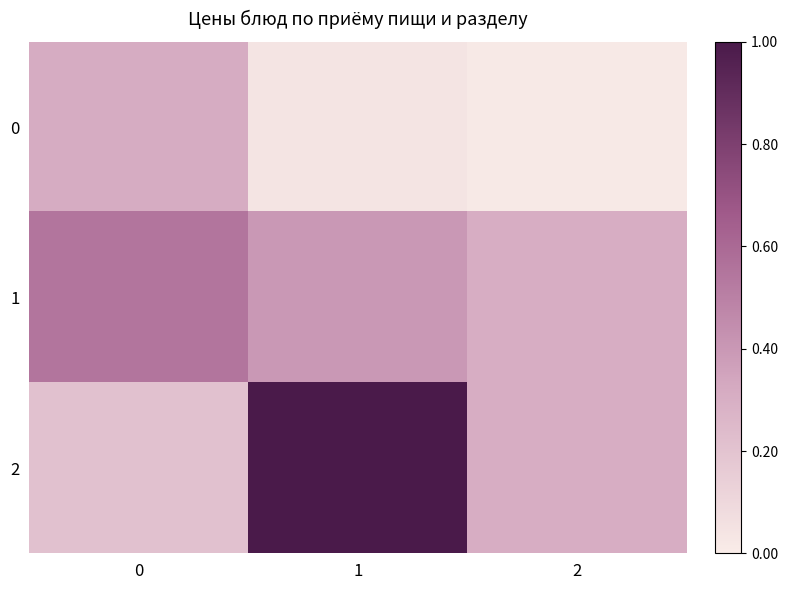

Which series has the largest total across all categories?

2